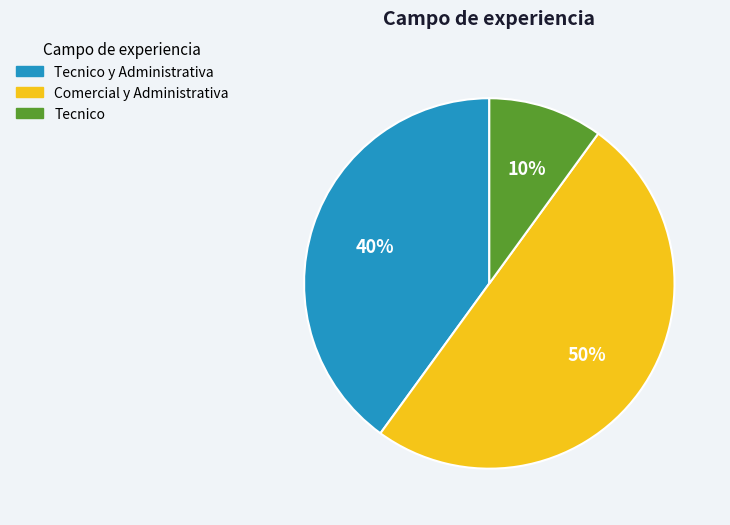

To the nearest percent, what is the difference between the largest and smallest slice percentages?

40%